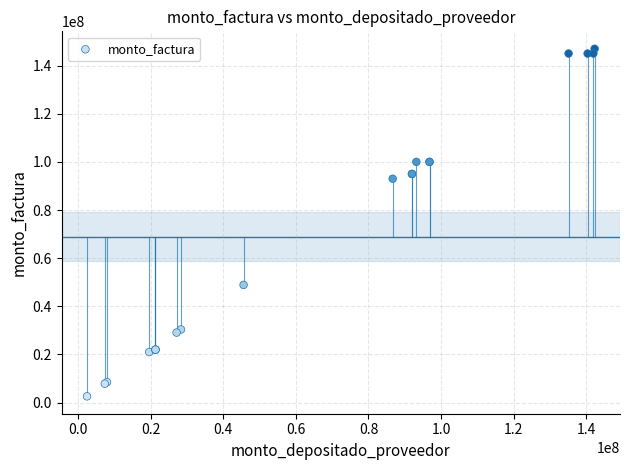

What Y value in the scatter plot is closest to 74806546?

93000000